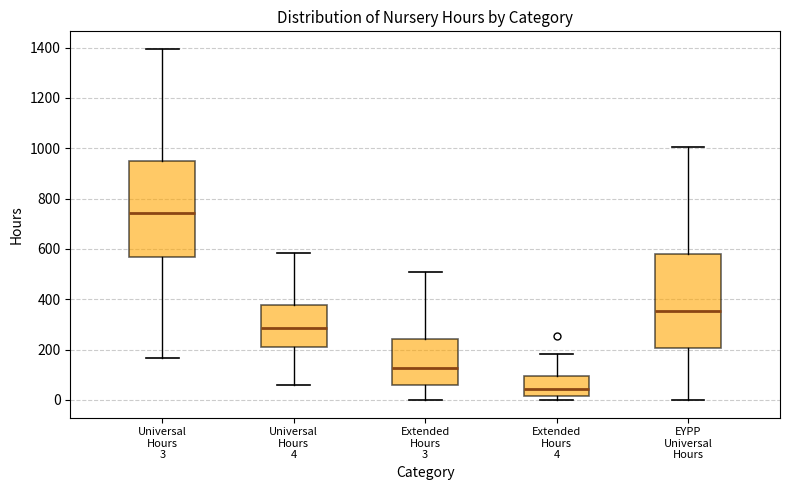

Where does the median line of the box for EYPP Universal Hours sit on the y-axis? The values are not printed on the chart, so give them approximately, as read against the axis.

360